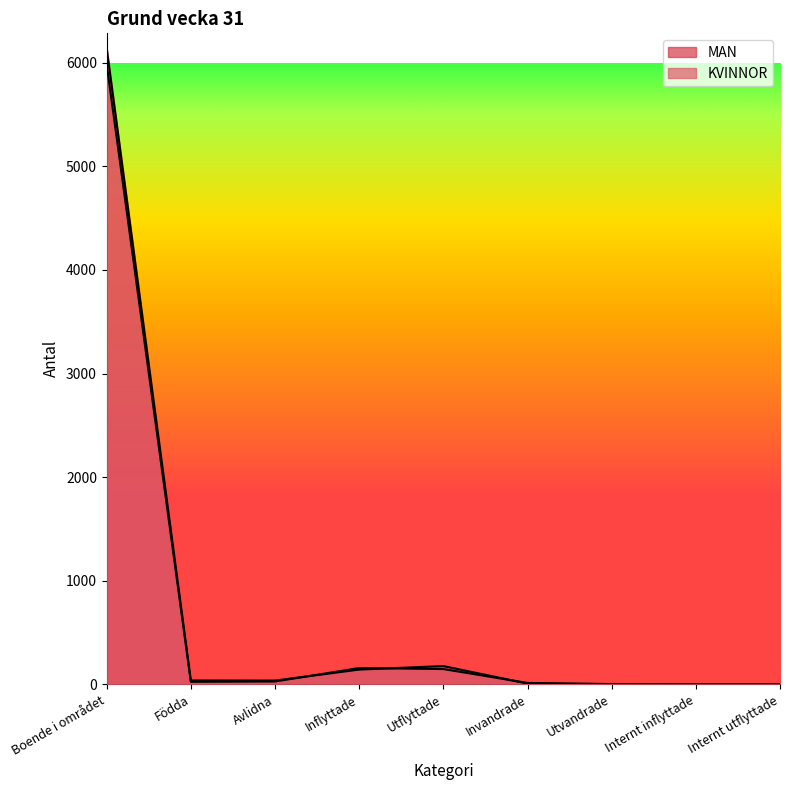

Reading right to left, what are all the values shown in this chart?

KVINNOR: Internt utflyttade=0	Internt inflyttade=0	Utvandrade=3	Invandrade=14	Utflyttade=148	Inflyttade=158	Avlidna=28	Födda=25	Boende i området=5985
MAN: Internt utflyttade=0	Internt inflyttade=0	Utvandrade=3	Invandrade=8	Utflyttade=177	Inflyttade=143	Avlidna=37	Födda=38	Boende i området=6142